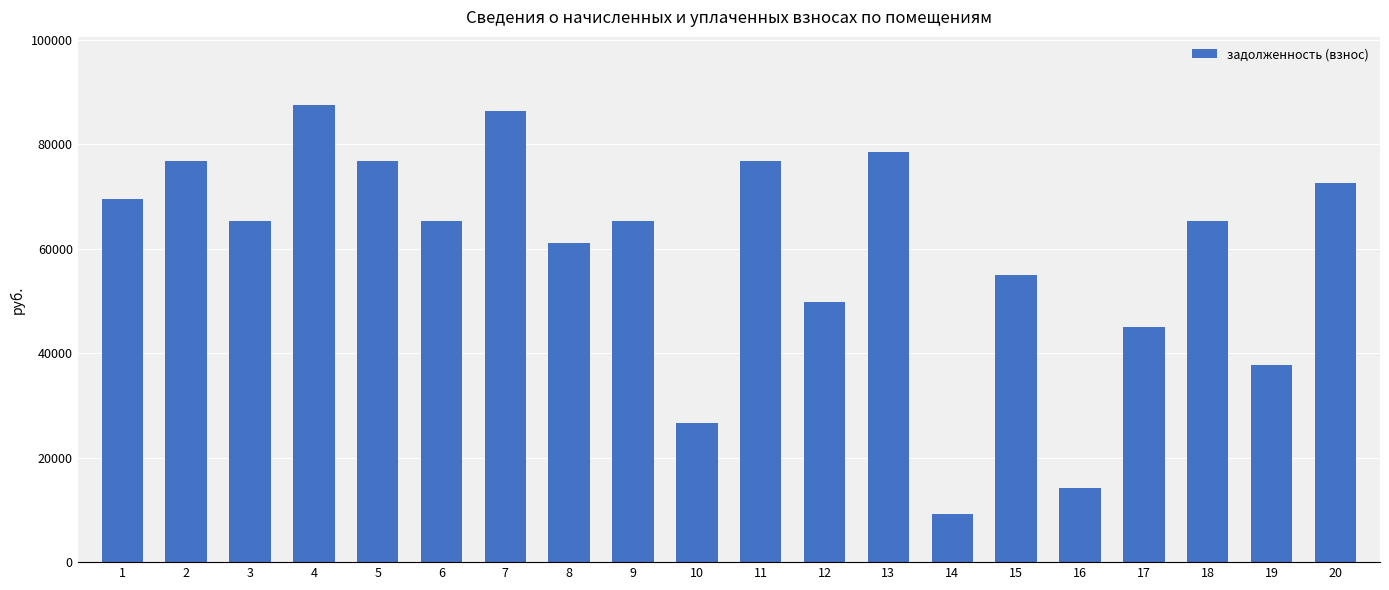

What is the maximum value shown in the chart?

87402.5